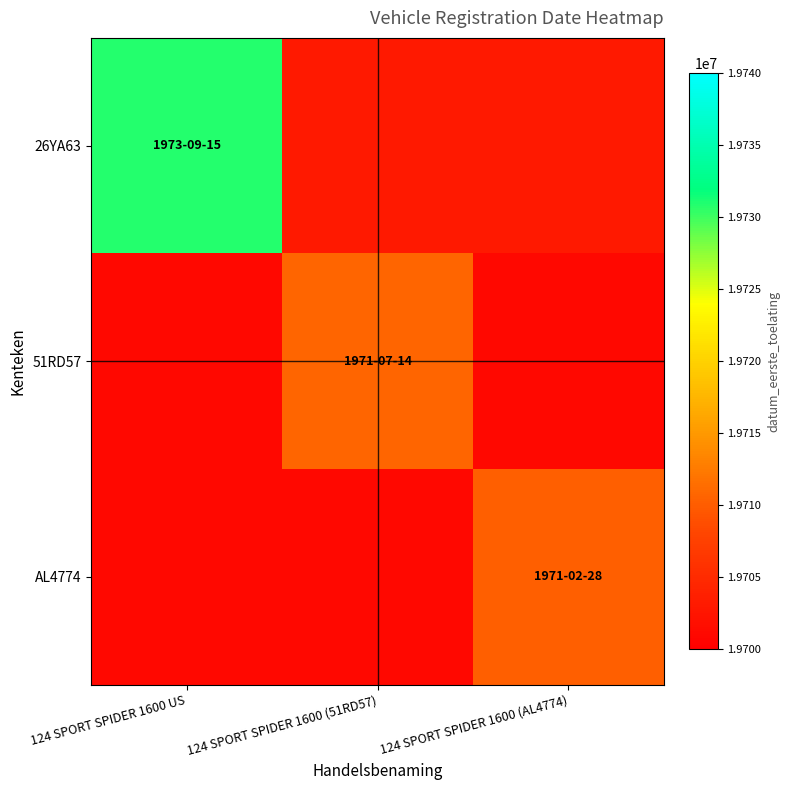

List the series in order of their peak value, highest first.

26YA63, 51RD57, AL4774